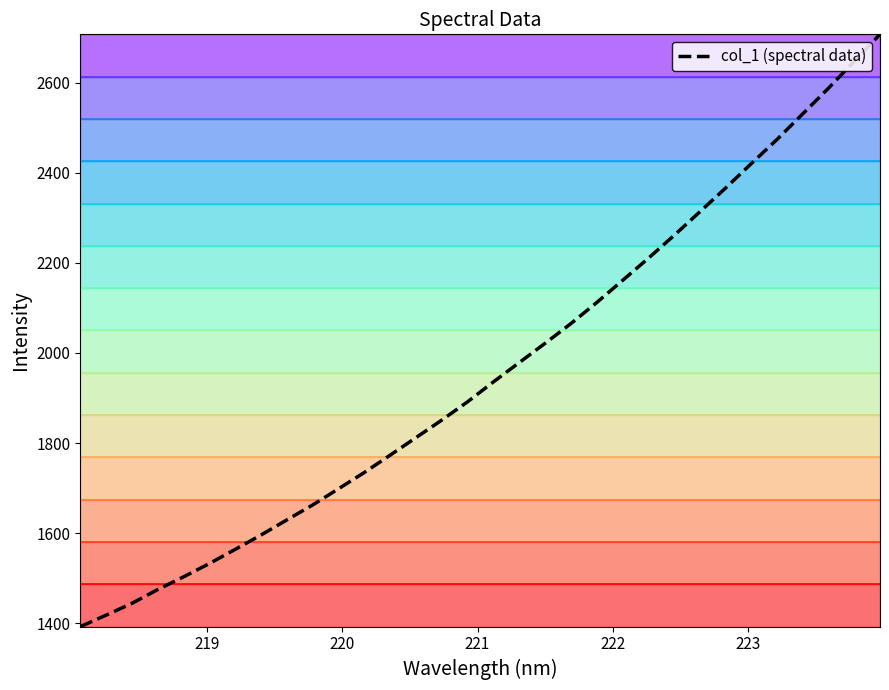

Is it true that the value at 218 is 2067.6?

False